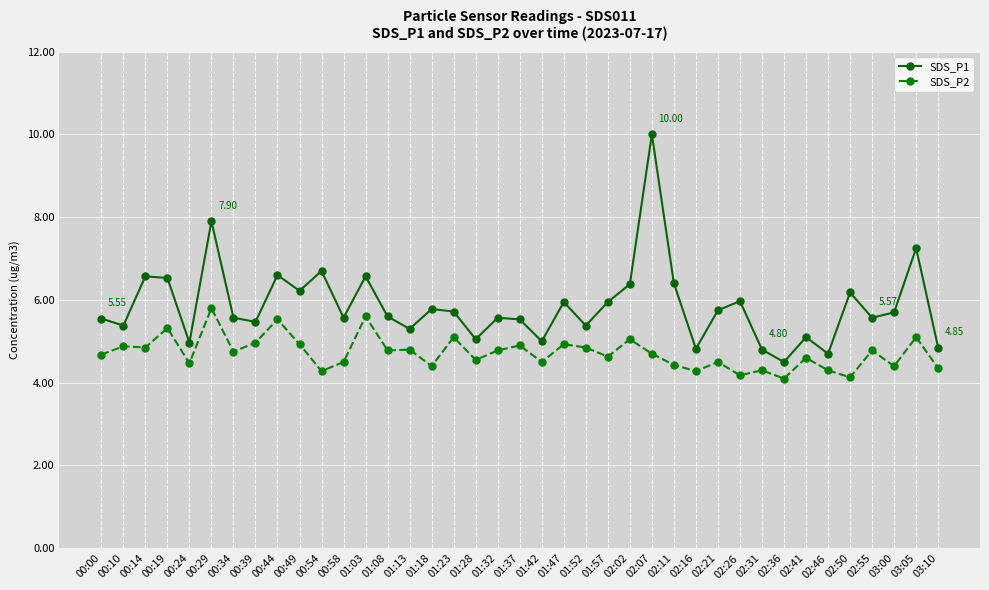

Count the number of data series in this chart.

2